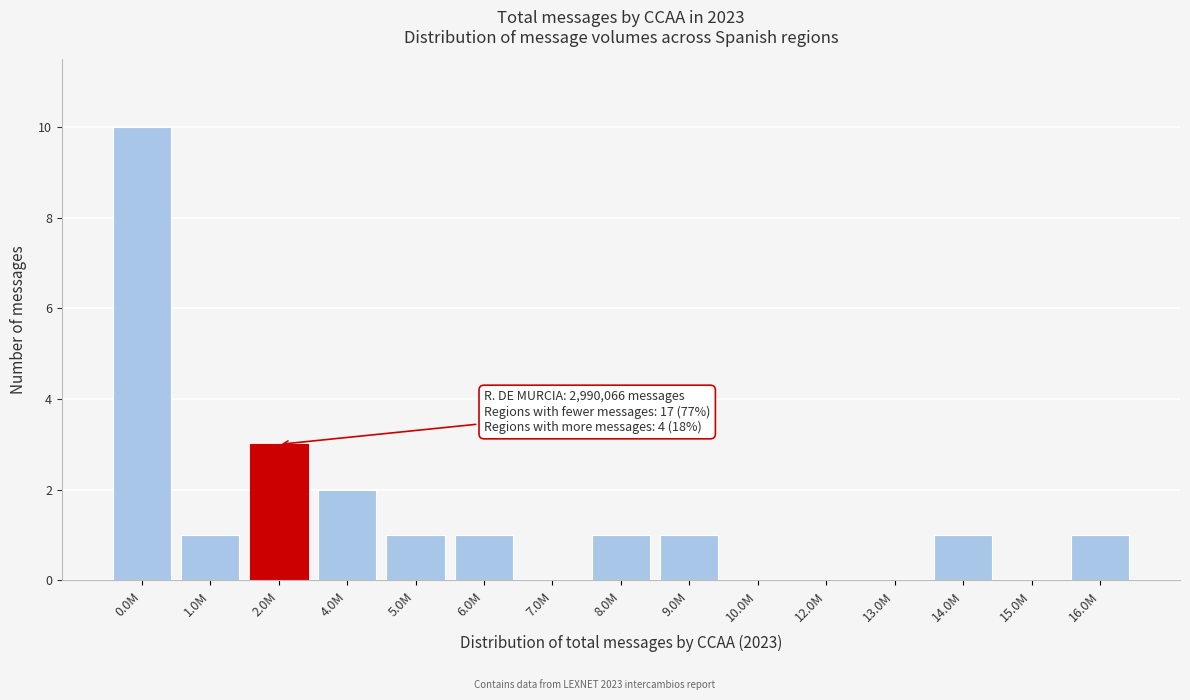

Reading left to right, what are all the values shown in this chart?

0.0M=10	1.0M=1	2.0M=3	4.0M=2	5.0M=1	6.0M=1	7.0M=0	8.0M=1	9.0M=1	10.0M=0	12.0M=0	13.0M=0	14.0M=1	15.0M=0	16.0M=1